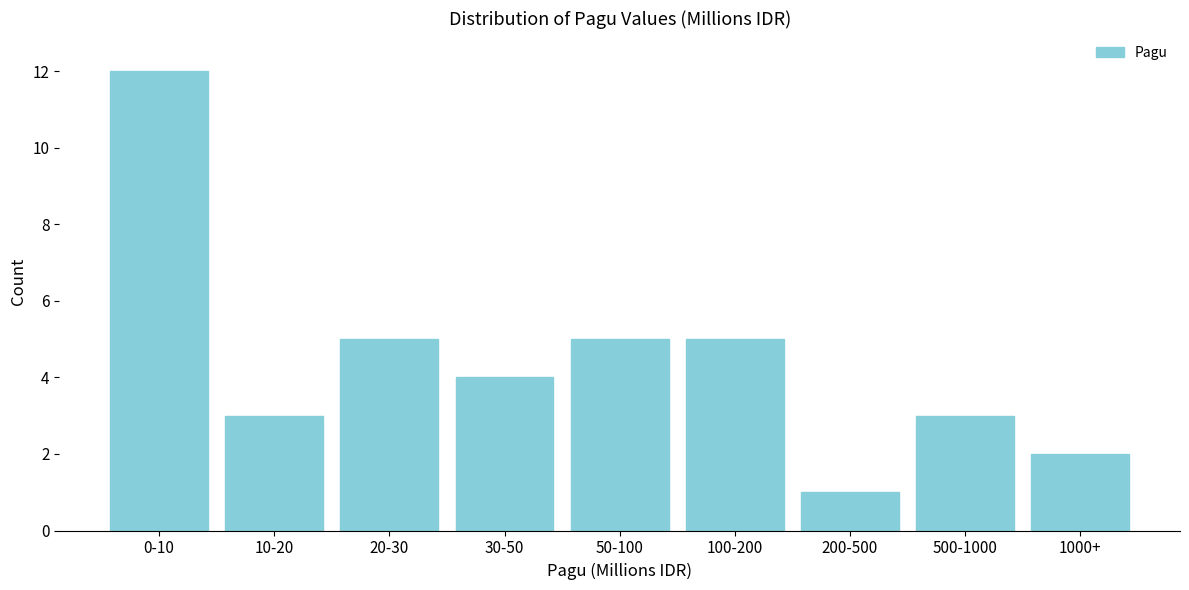

Reading right to left, transcribe all the data shown in this chart.

2	3	1	5	5	4	5	3	12